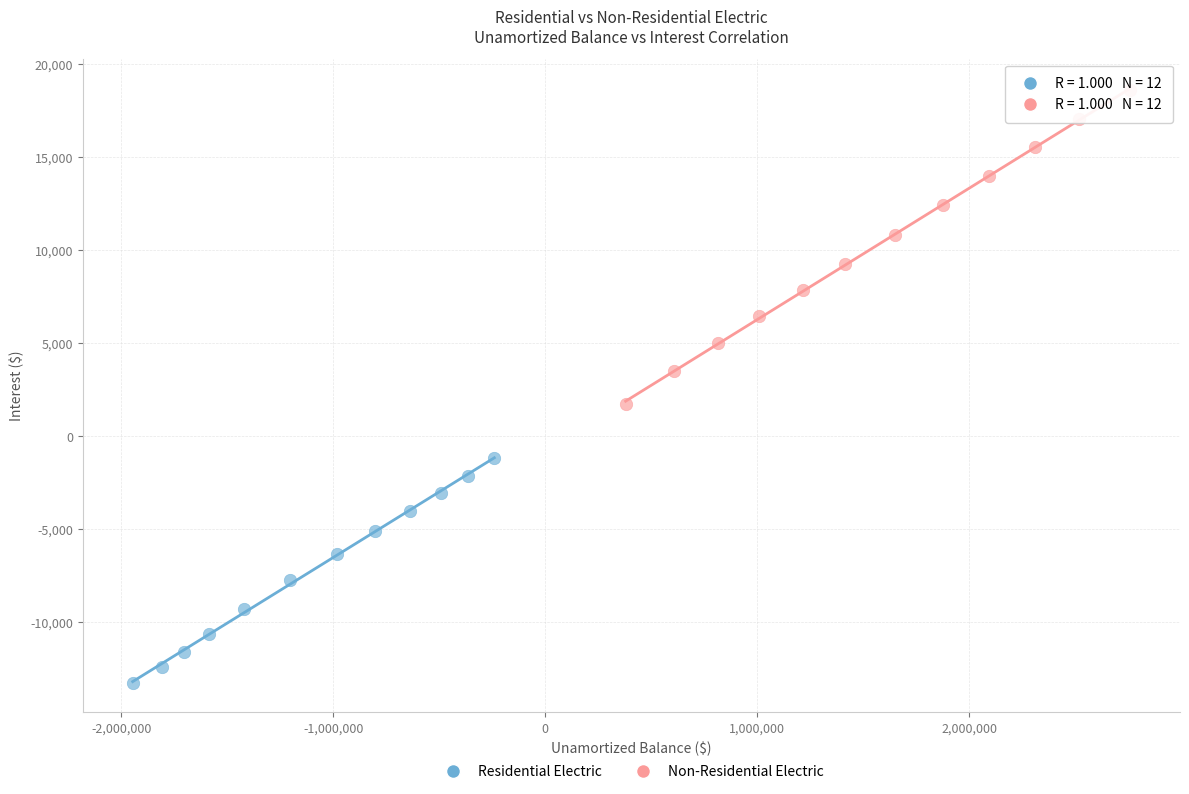

Which series contains the lowest Y value?

Residential Electric